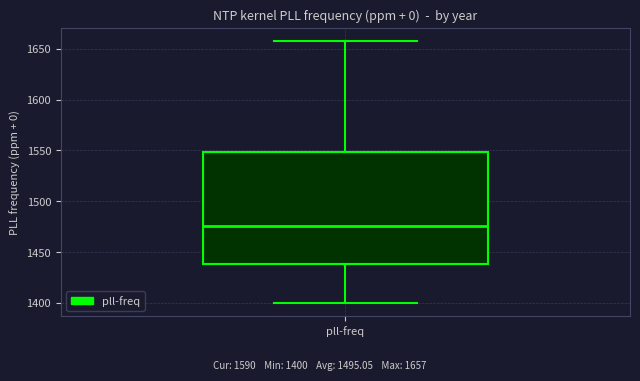

Where does the upper whisker of the box for pll-freq end on the y-axis? The values are not printed on the chart, so give them approximately, as read against the axis.

1655